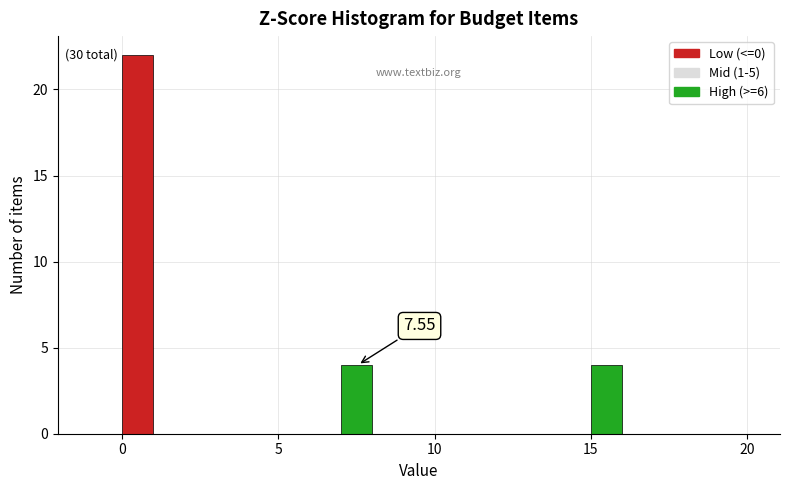

Read against the x-axis, roughly where is the centre of the tallest bar?

0.5